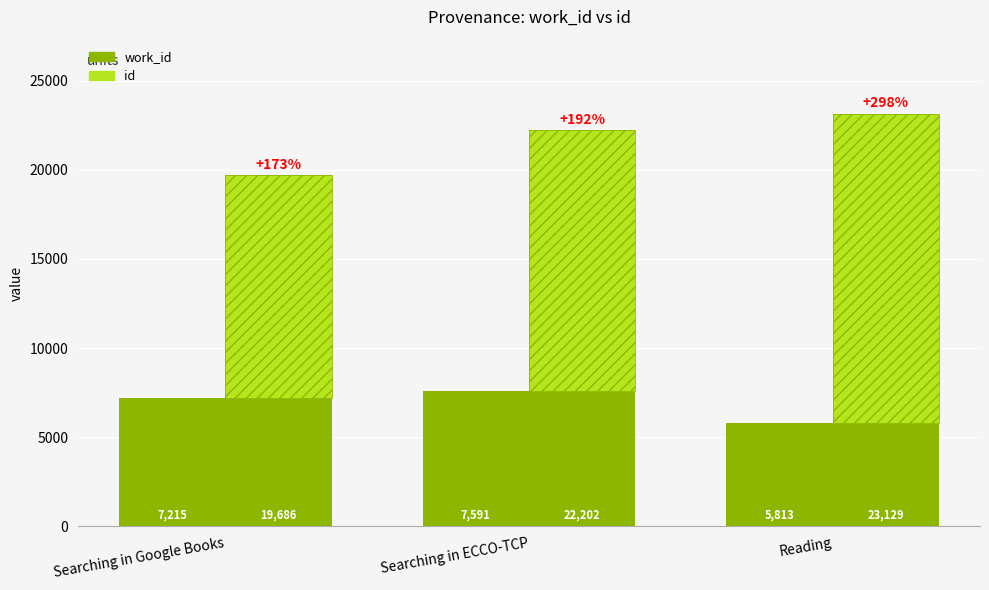

Where is work_id nearest to the value 6702?

Searching in Google Books